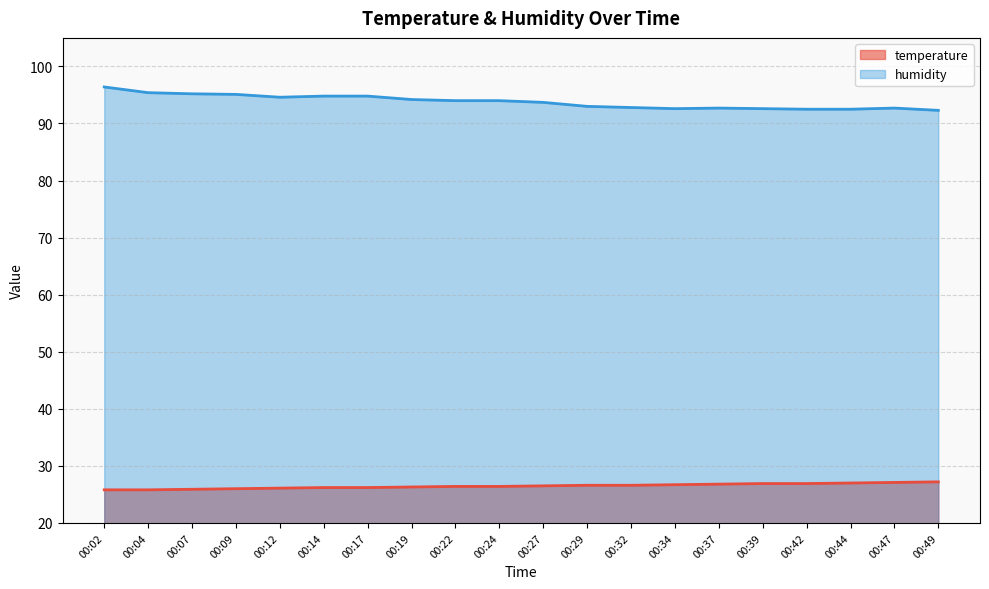

Does the chart have visible grid lines?

Yes